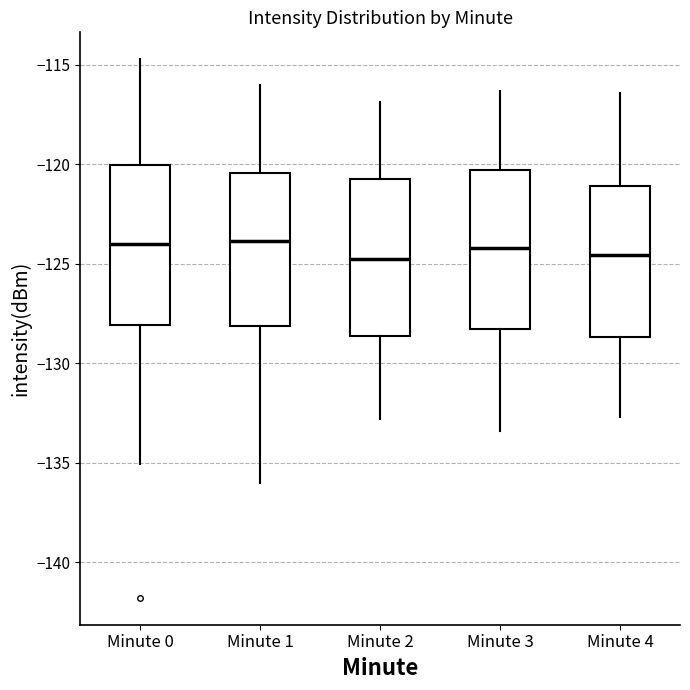

Reading left to right, read every box against the y-axis: the position of its median line, the range the box covers, and the ends of its whiskers. The values are not printed on the chart, so give them approximately, as read against the axis.

Minute 0: median -124.0, box -128.0 to -120.0, whiskers -135.0 to -114.5
Minute 1: median -124.0, box -128.0 to -120.5, whiskers -136.0 to -116.0
Minute 2: median -124.5, box -128.5 to -120.5, whiskers -133.0 to -117.0
Minute 3: median -124.0, box -128.5 to -120.5, whiskers -133.5 to -116.5
Minute 4: median -124.5, box -128.5 to -121.0, whiskers -132.5 to -116.5